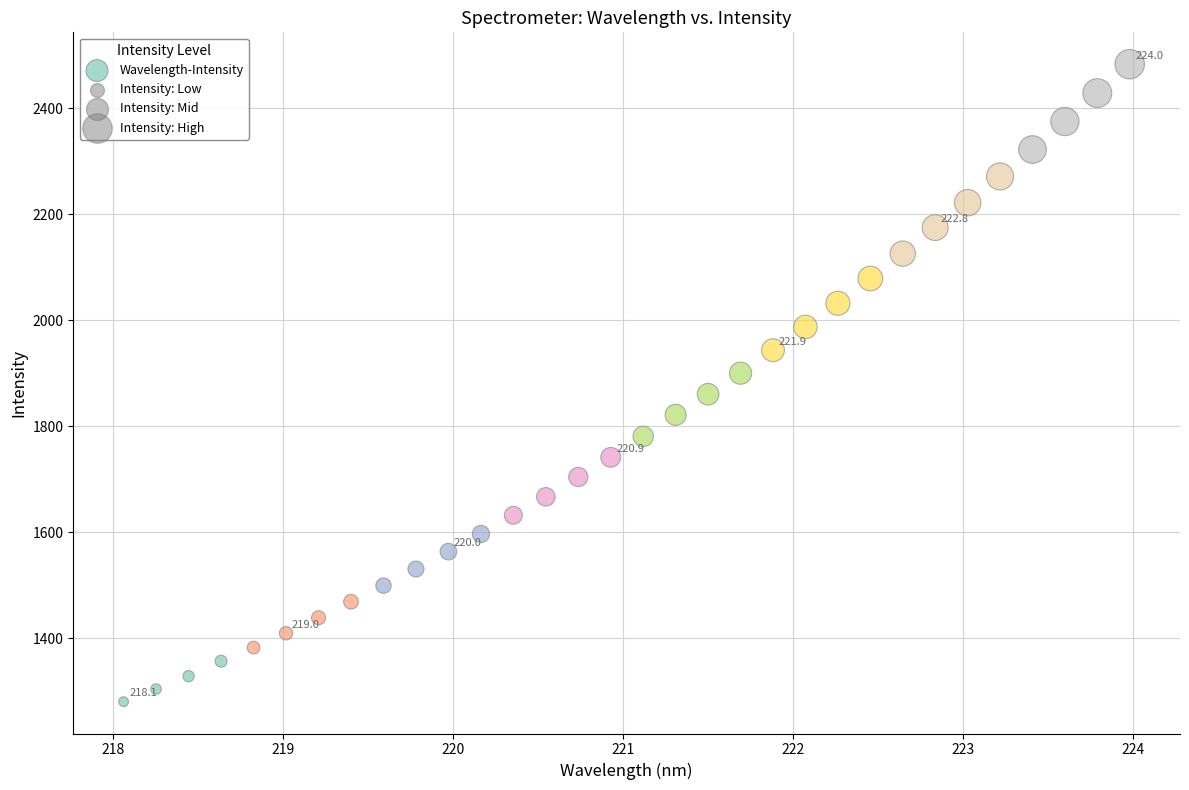

What is the range of Y values (max minus min)?

1202.8